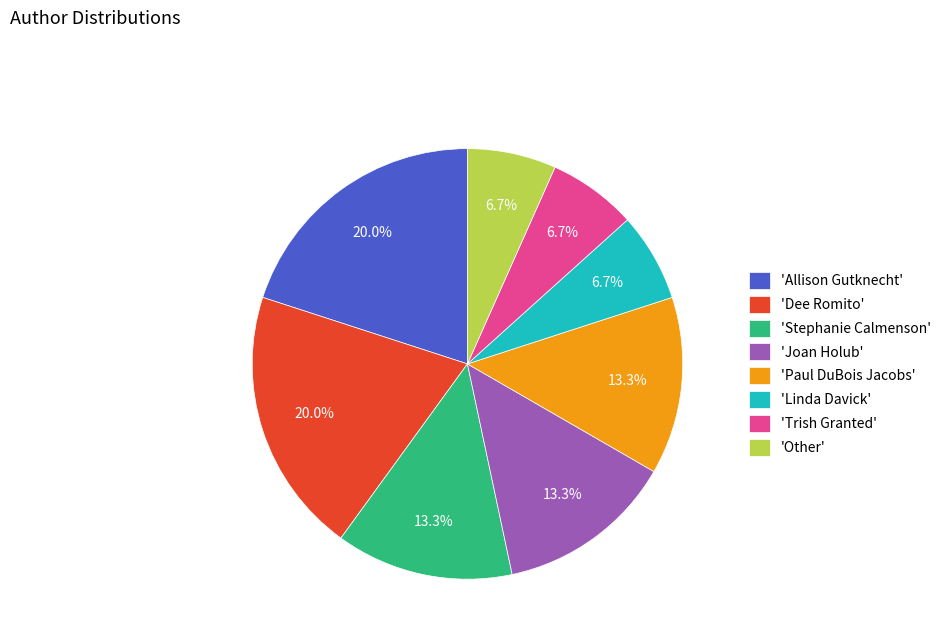

How many slices are in this pie chart?

8